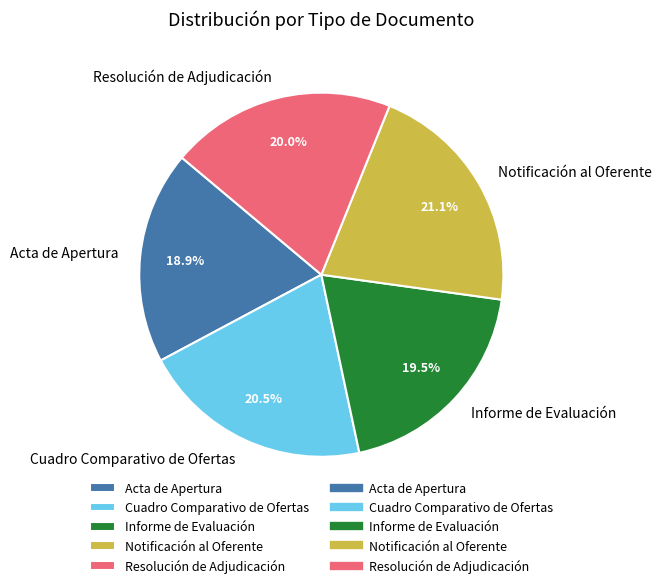

What portion of the pie excludes Informe de Evaluación?

80.5%